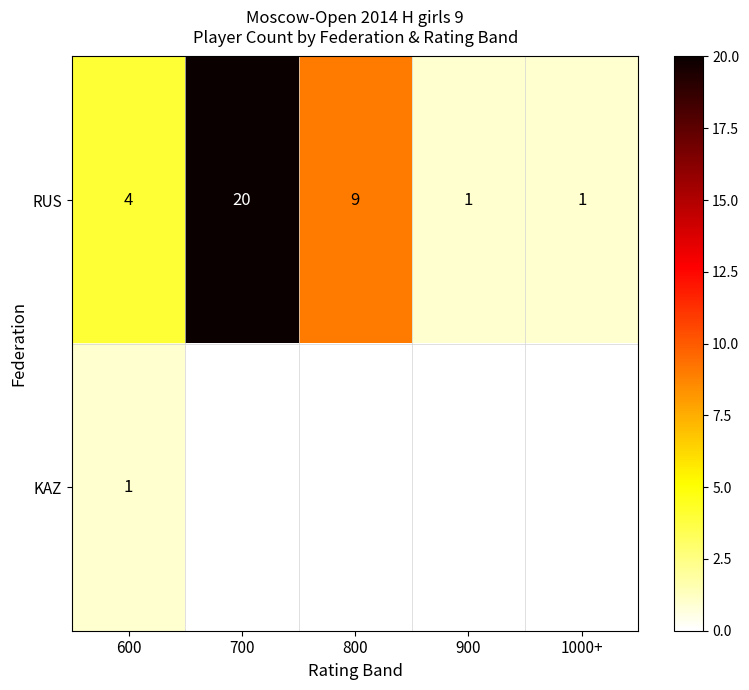

What is the difference between the second highest and second lowest values in the RUS series?

8